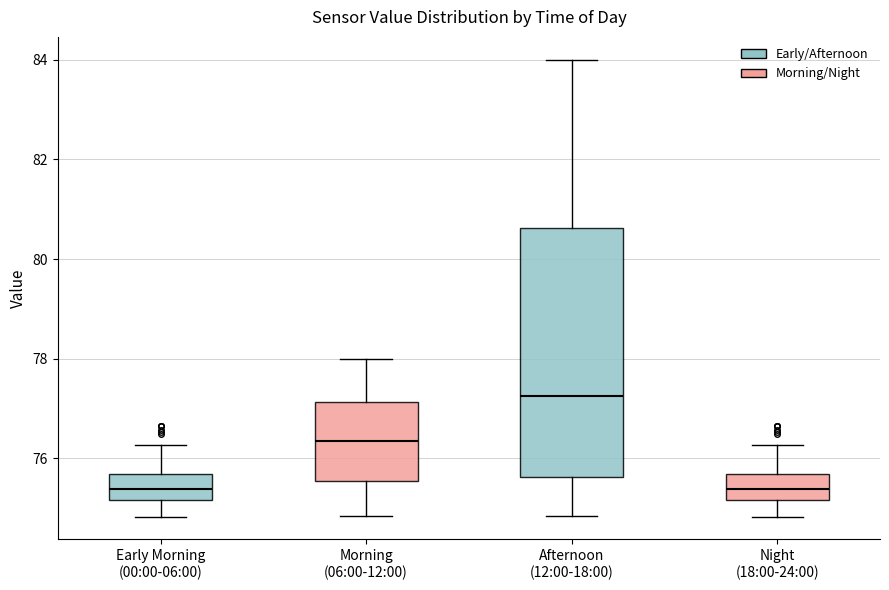

Reading left to right, transcribe this box plot: for each box, give where its median line is, the range the box spans, and where its two whiskers end, as read against the y-axis. The values are not printed on the chart, so give them approximately, as read against the axis.

Early Morning (00:00-06:00): median 75.4, box 75.2 to 75.6, whiskers 74.8 to 76.2
Morning (06:00-12:00): median 76.4, box 75.6 to 77.2, whiskers 74.8 to 78.0
Afternoon (12:00-18:00): median 77.2, box 75.6 to 80.6, whiskers 74.8 to 84.0
Night (18:00-24:00): median 75.4, box 75.2 to 75.6, whiskers 74.8 to 76.2